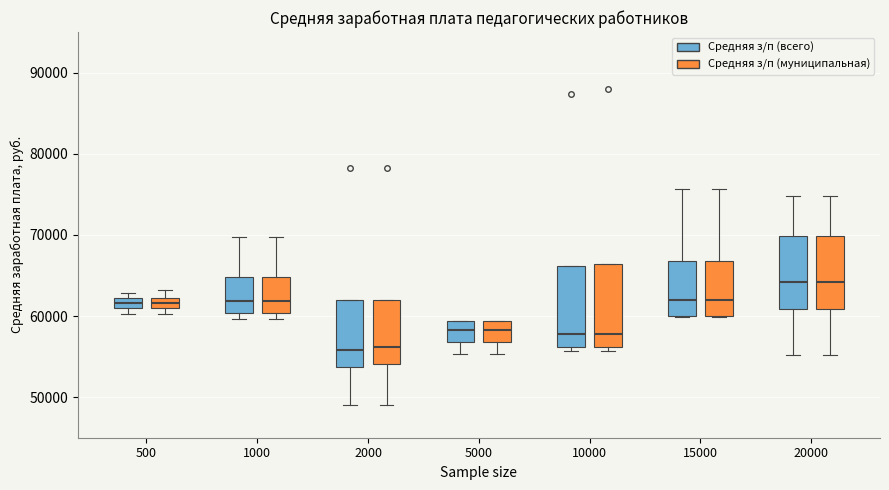

Where does the lower whisker of the box for 5000 (Средняя з/п (муниципальная)) end on the y-axis? The values are not printed on the chart, so give them approximately, as read against the axis.

55000